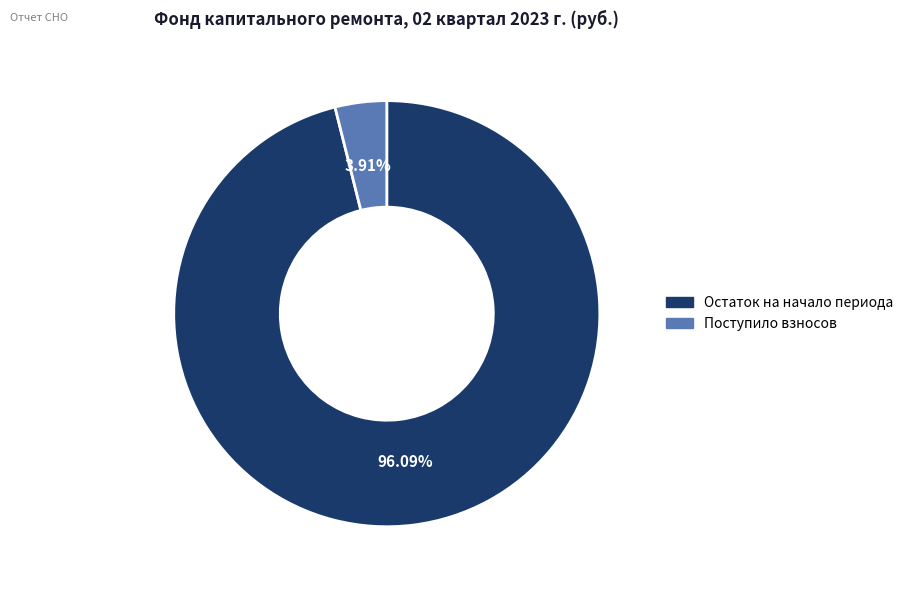

How many slices are in this pie chart?

2